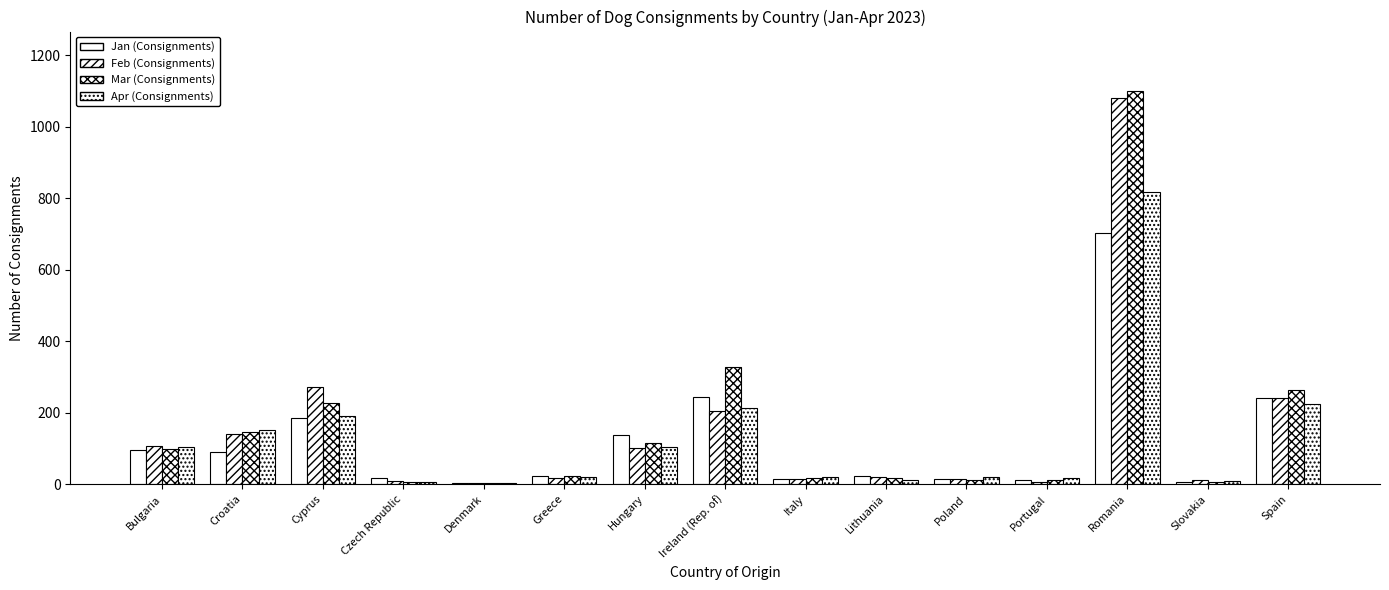

What is the label of the 12th bar from the left?

Portugal